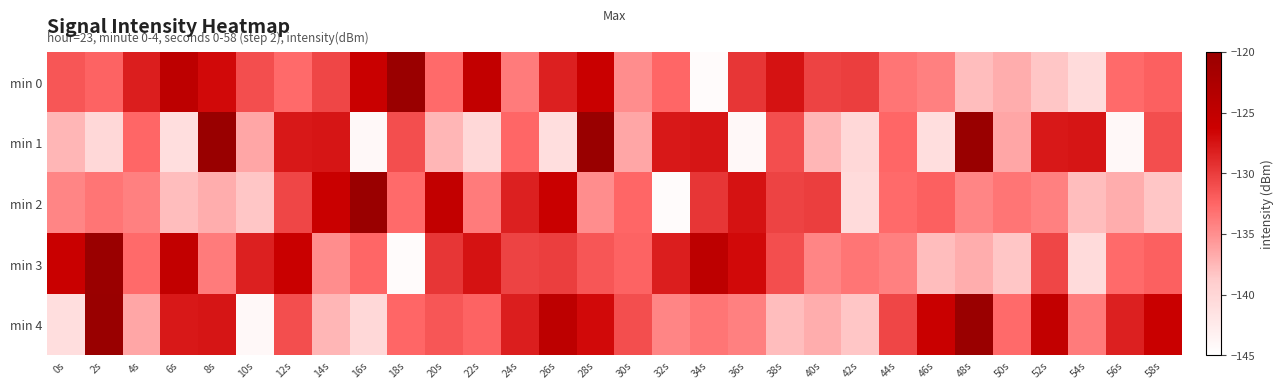

What is the difference between the highest and lowest values at 18s?

24.2